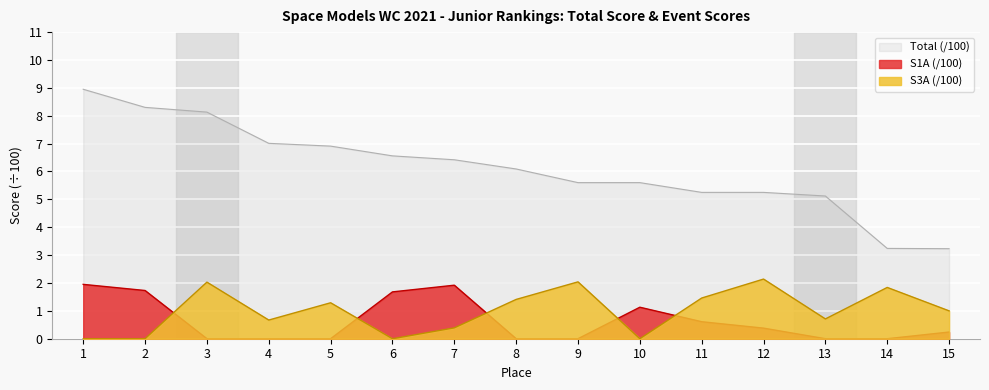

What is the value of the Total point at the 9th from the left?

5.6